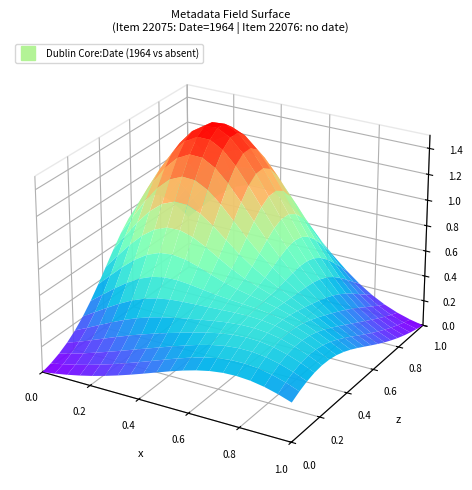

List the labels in order of Item 22075 value, largest first.

Item 22075, Item 22076